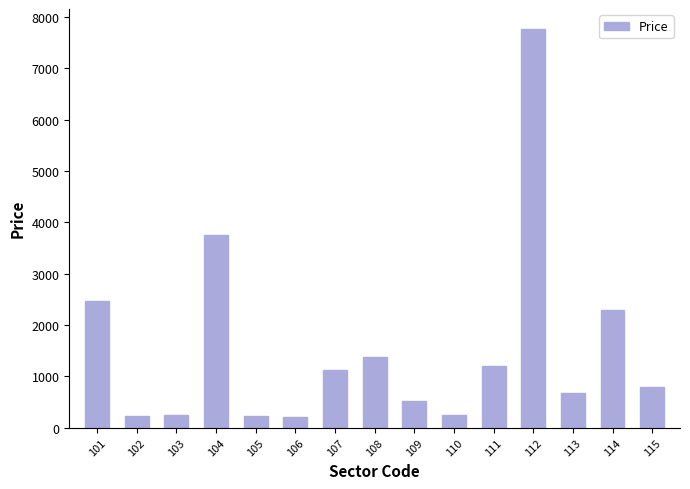

The value at 104 is 3746. True or false?

True